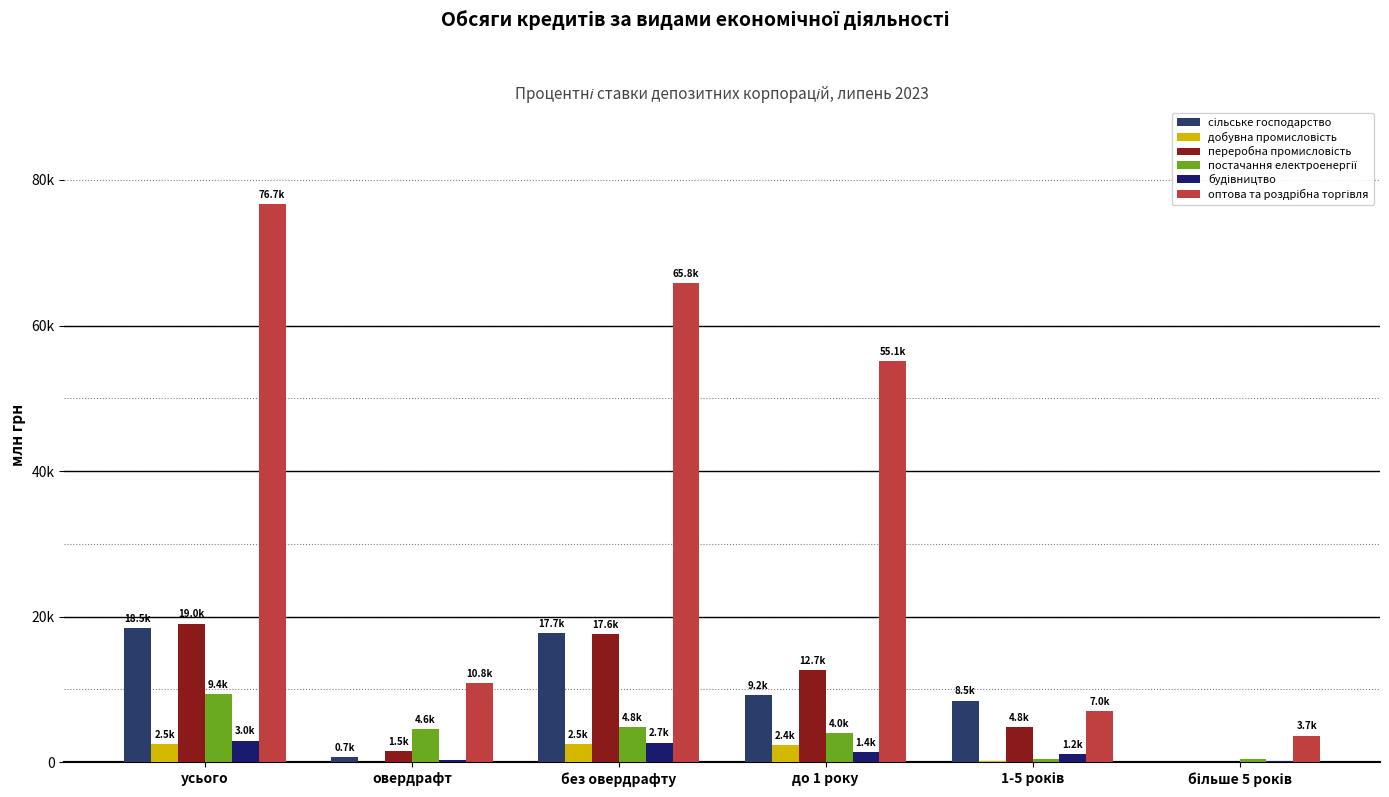

At усього, list the series in order from largest to smallest.

оптова та роздрібна торгівля, переробна промисловість, сільське господарство, постачання електроенергії, будівництво, добувна промисловість